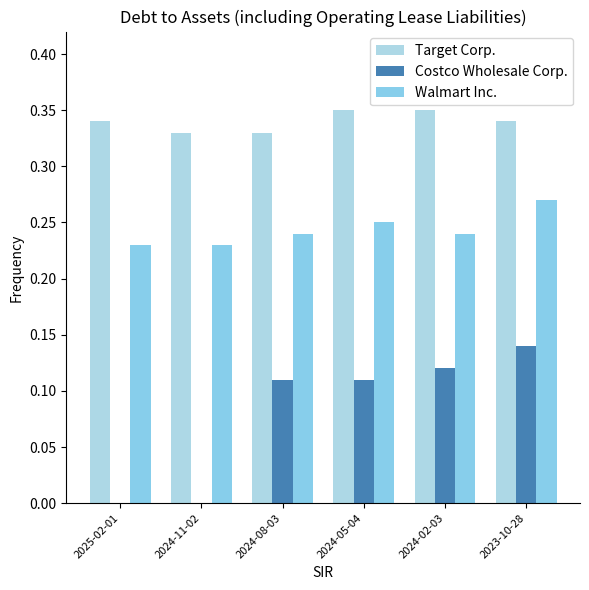

The value of Costco Wholesale Corp. at 2025-02-01 is 0.0. True or false?

False